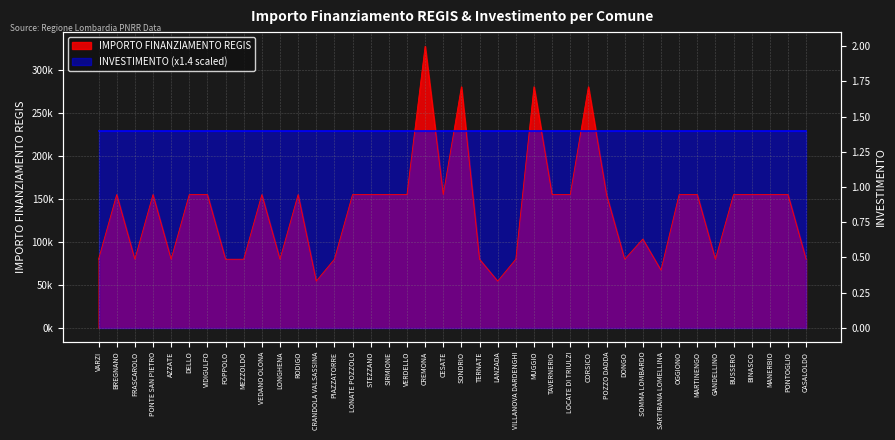

What position from the right is PONTE SAN PIETRO?

37